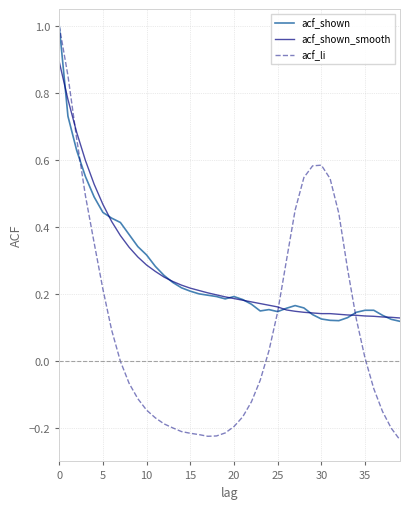

What is the highest value of the acf_shown series?

1.0